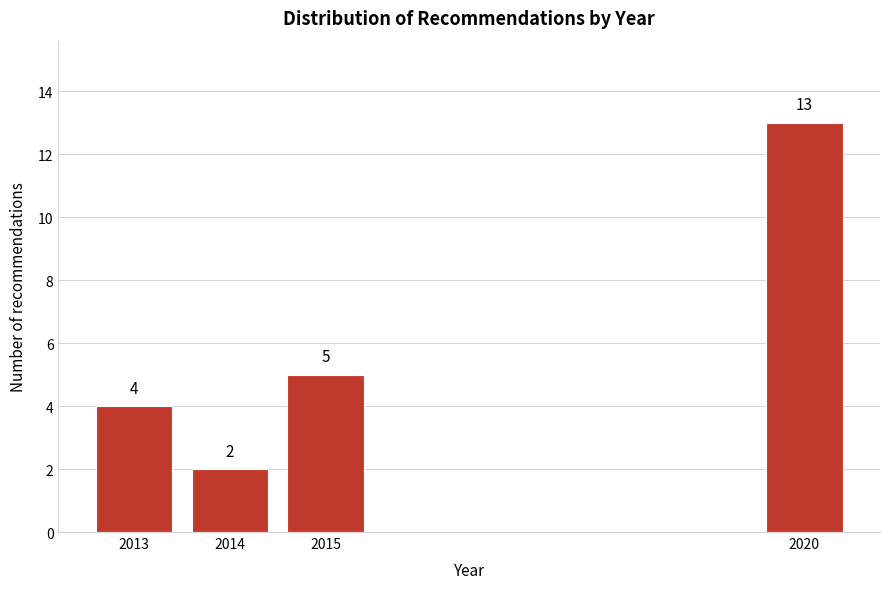

Reading right to left, list all the values displayed in this chart.

2020=13	2015=5	2014=2	2013=4